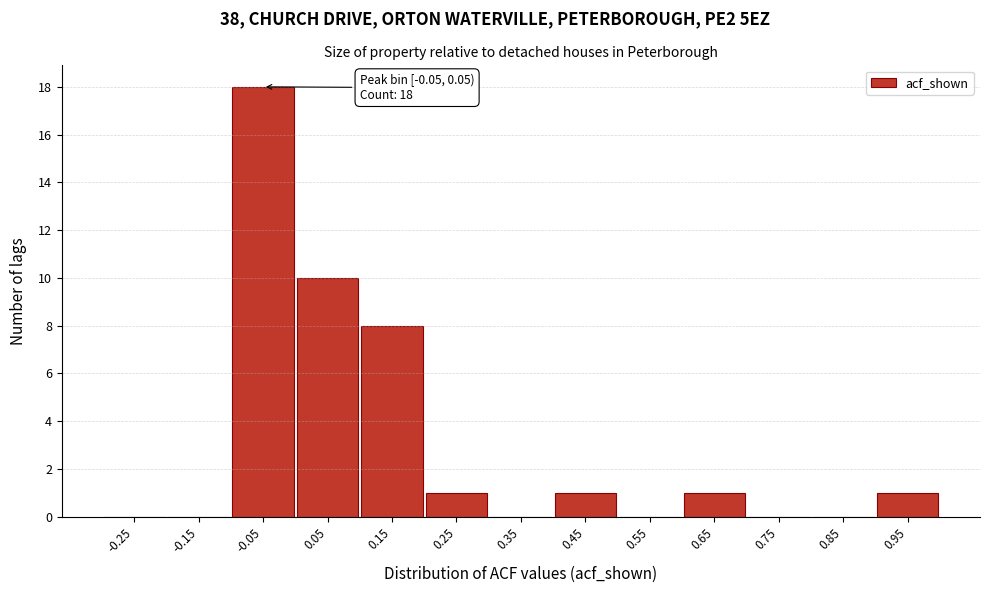

Reading left to right, list all the values displayed in this chart.

-0.25=0	-0.15=0	-0.05=18	0.05=10	0.15=8	0.25=1	0.35=0	0.45=1	0.55=0	0.65=1	0.75=0	0.85=0	0.95=1